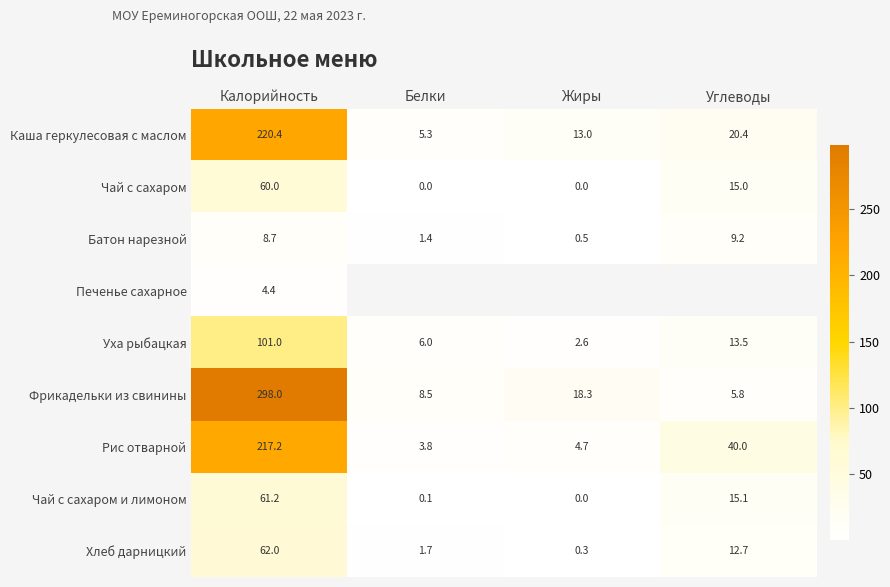

What is the difference between the maximum and minimum values in the Чай с сахаром series?

60.0